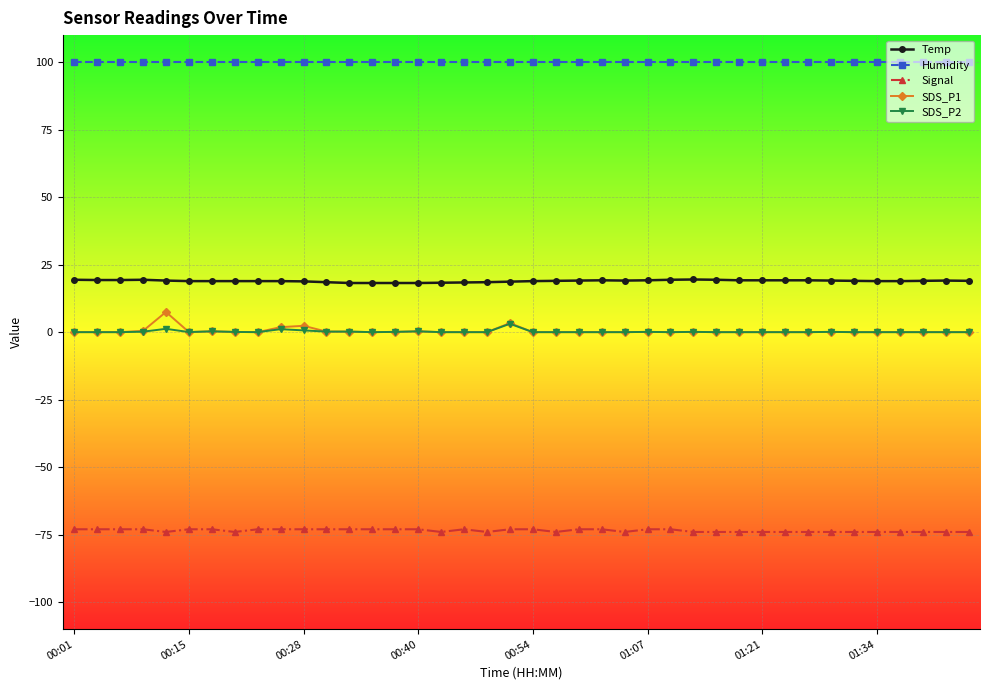

At how many categories does at least one series exceed 48?

40